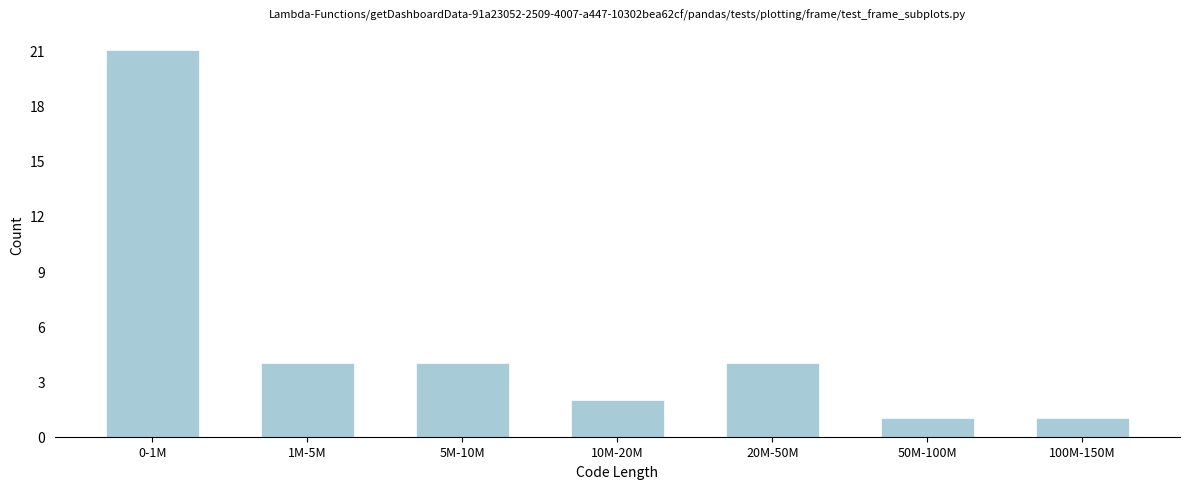

Reading left to right, list all the values displayed in this chart.

0-1M=21	1M-5M=4	5M-10M=4	10M-20M=2	20M-50M=4	50M-100M=1	100M-150M=1